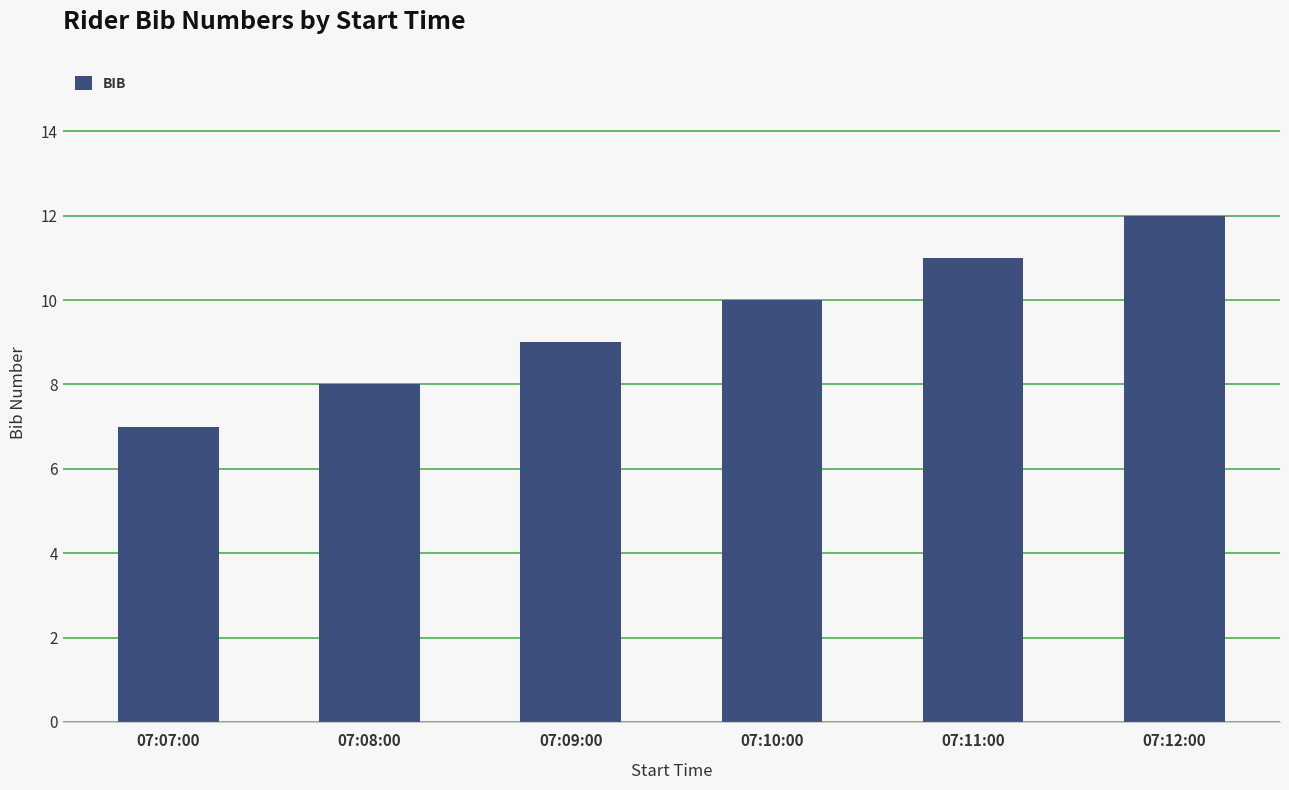

What is the difference between the values at 07:09:00 and 07:10:00?

1